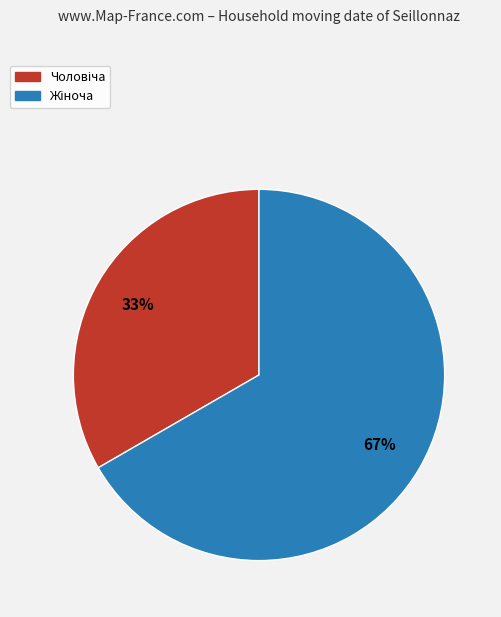

Does any single category account for the majority?

Yes